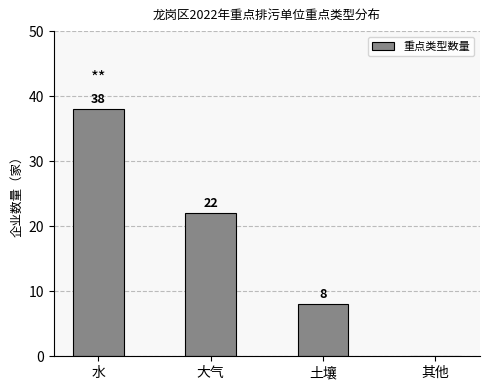

Approximately how many times larger is the value at 土壤 compared to 大气?

0.4